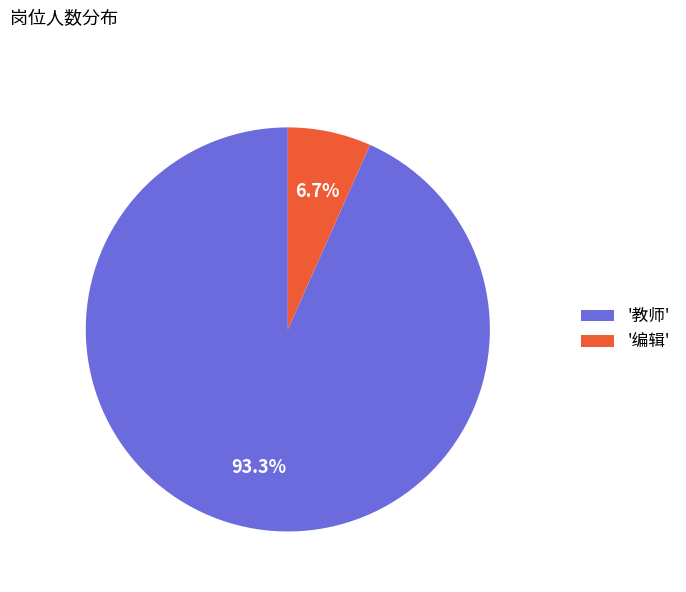

Which slice is the largest?

'教师'